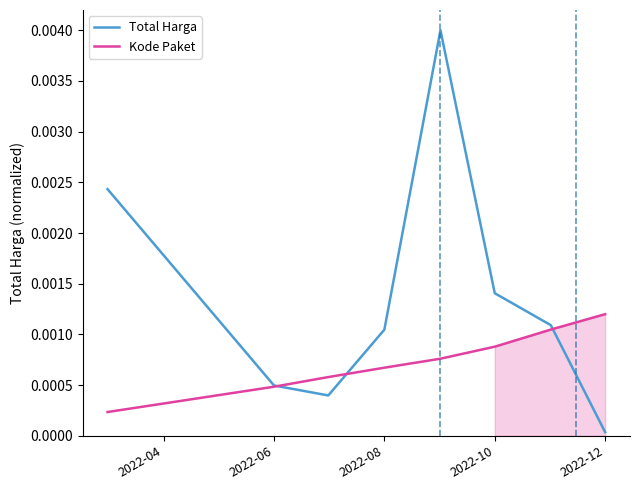

What are all the series names shown in the legend?

Total Harga, Kode Paket